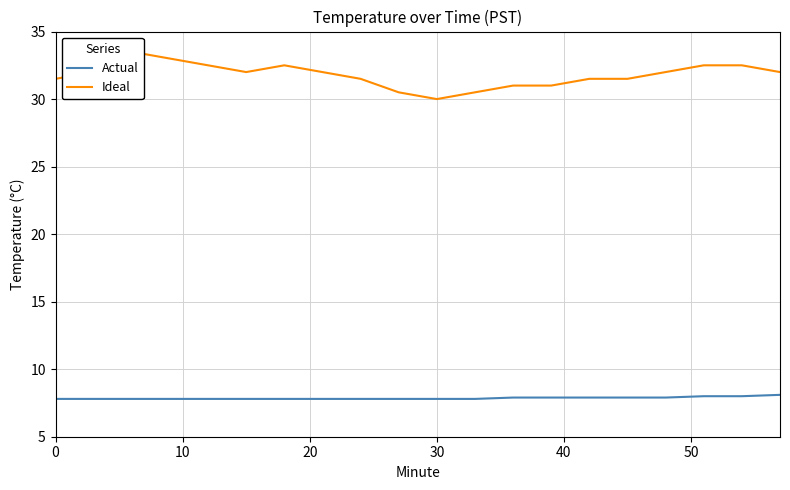

How many distinct data groups are displayed?

2